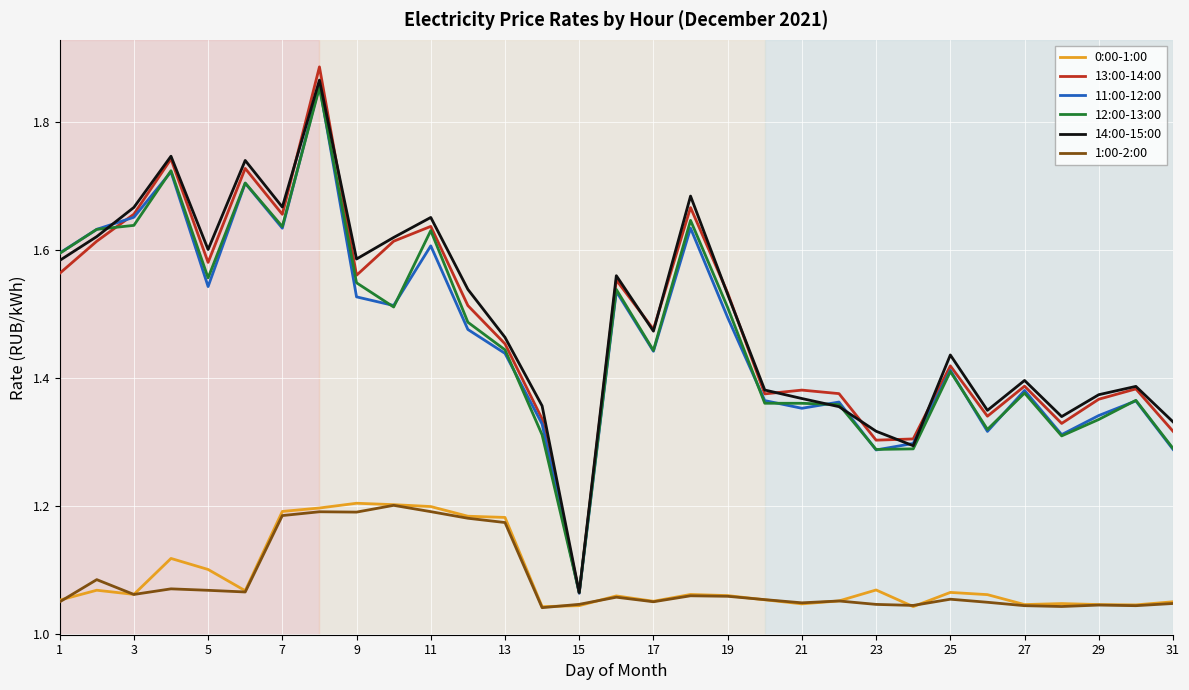

What is the sum of all 11:00-12:00 values?

45.5